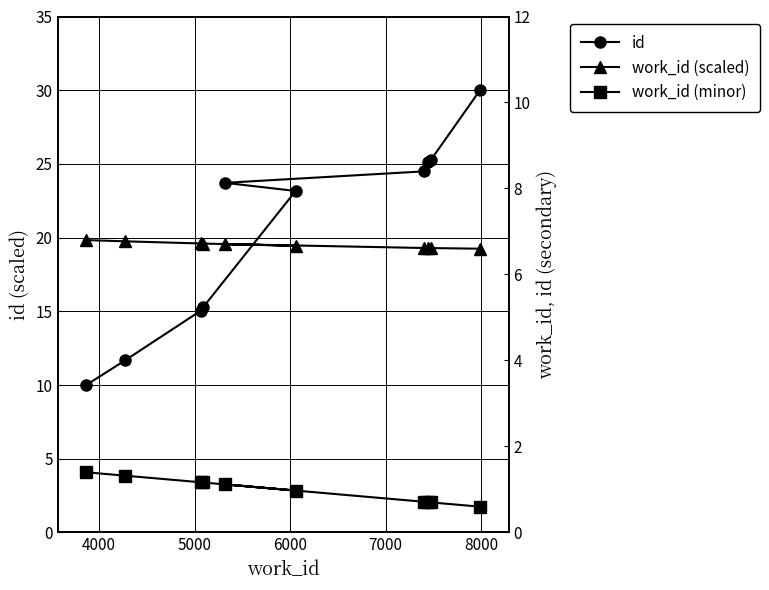

Does the chart display data point markers on the line(s)?

Yes